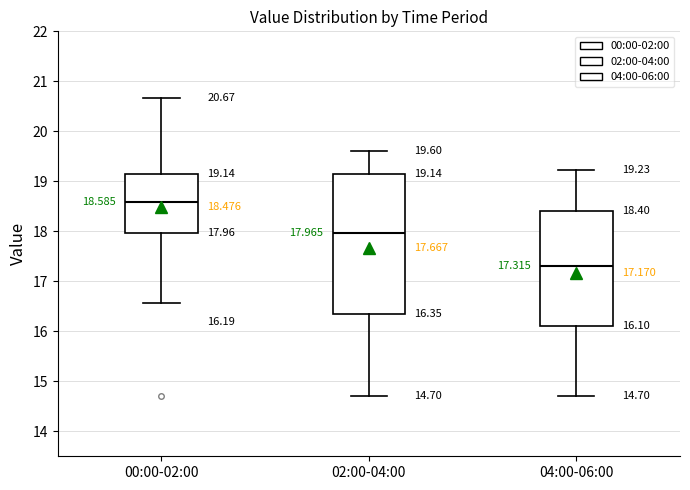

Which box's median line is the highest?

00:00-02:00